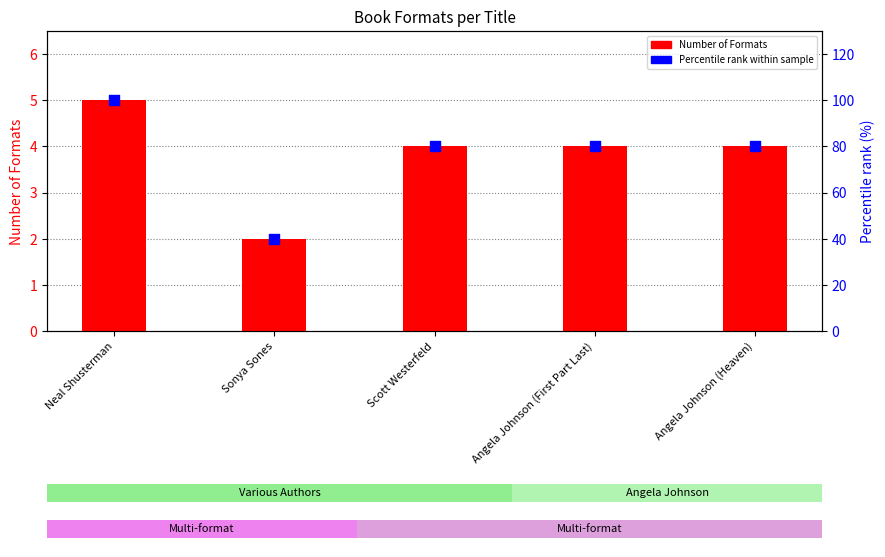

Which series reaches the maximum Y coordinate?

Percentile rank within sample